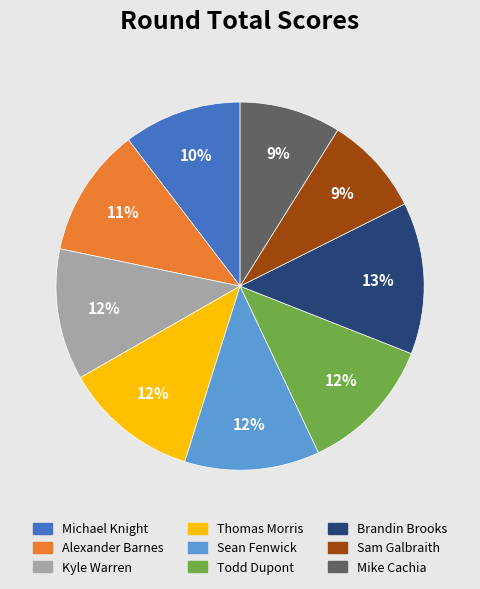

To the nearest percent, what portion does Sam Galbraith represent?

9%